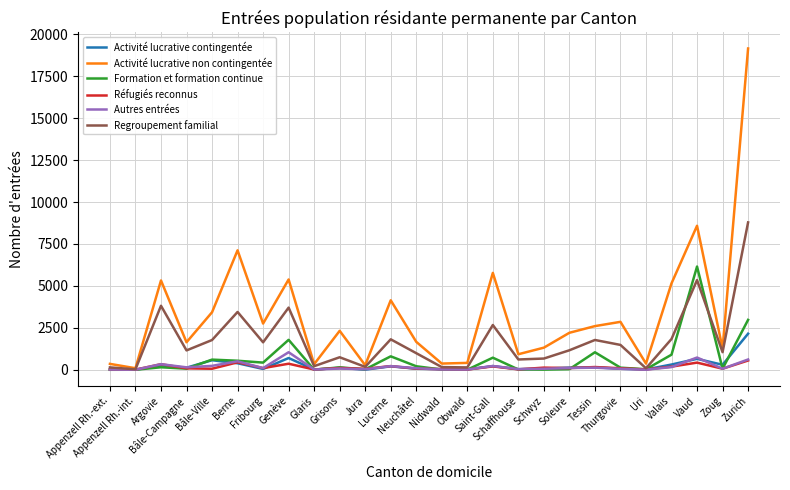

Which series has the widest spread of values?

Activité lucrative non contingentée